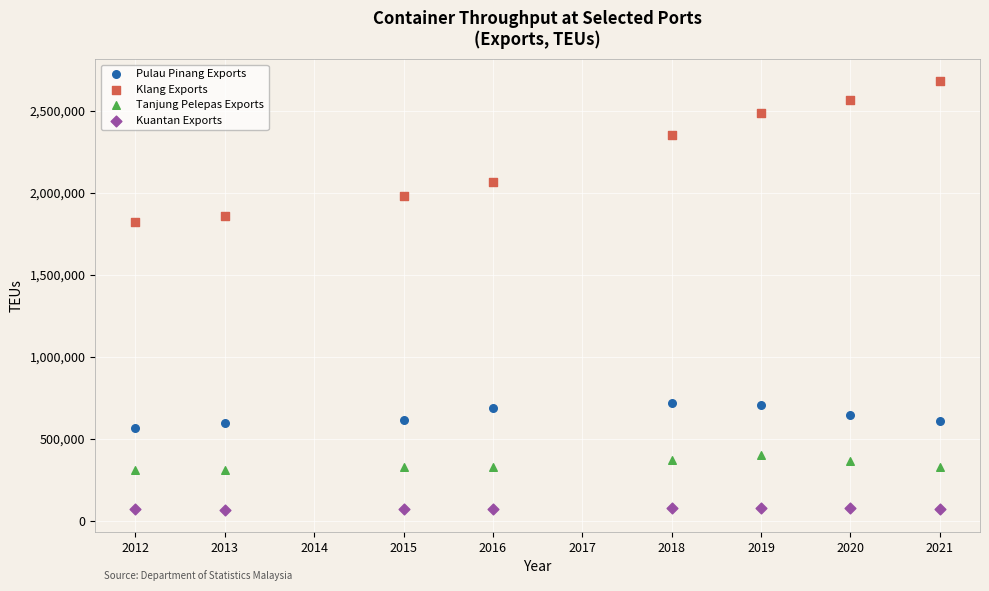

Which series has the largest Y range (max minus min)?

Klang Exports